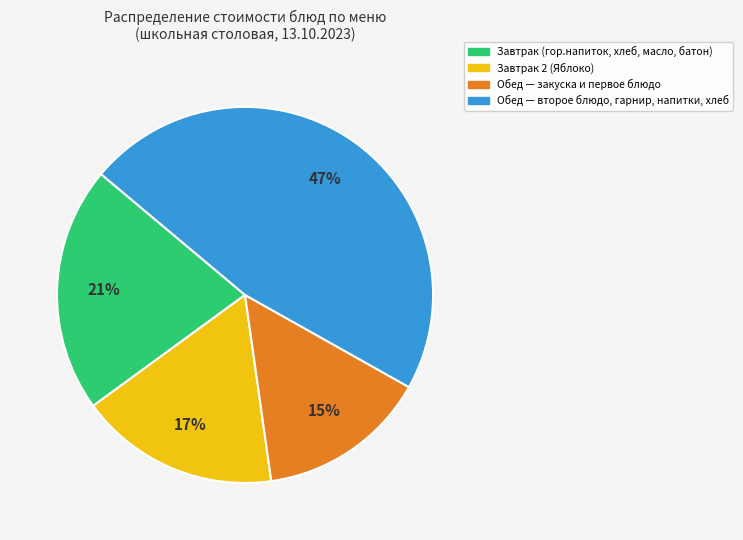

Is there a majority slice in this chart?

No